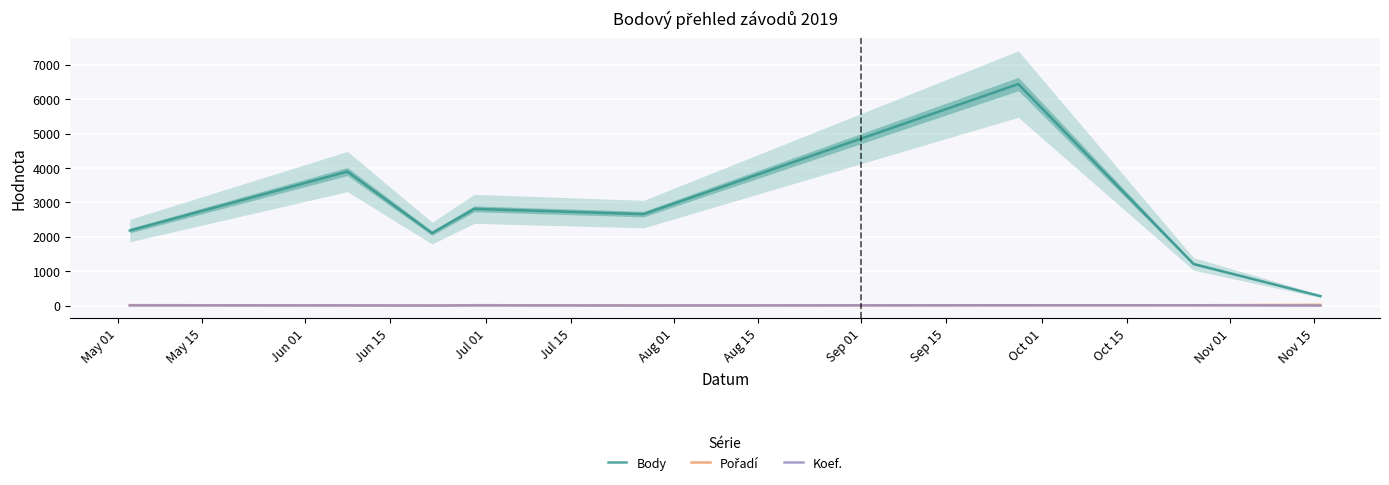

True or false: Koef. and Body intersect in this chart.

False